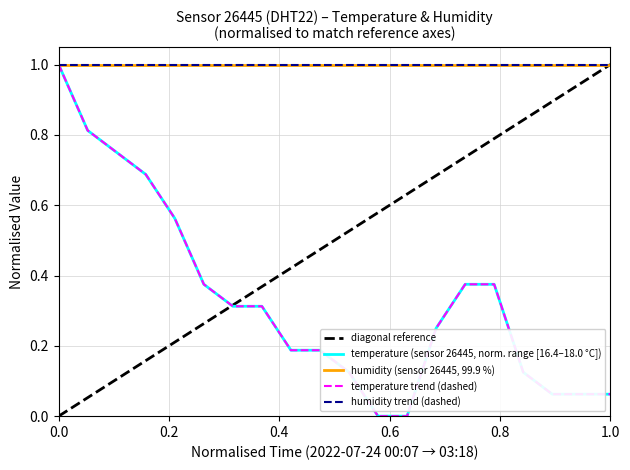

Which series has the largest range (max minus min)?

diagonal reference